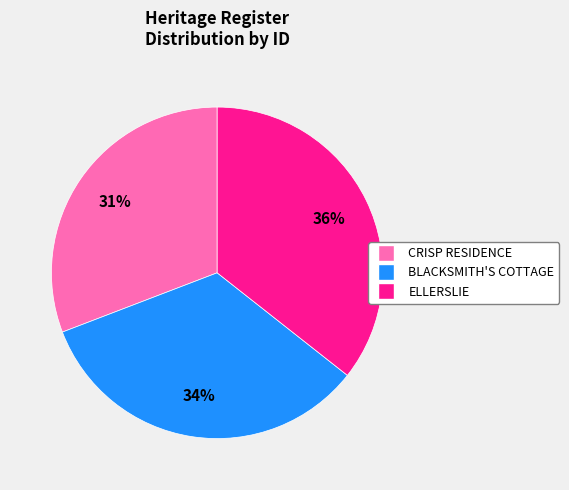

To the nearest percent, what is the difference between the largest and smallest slice percentages?

5%